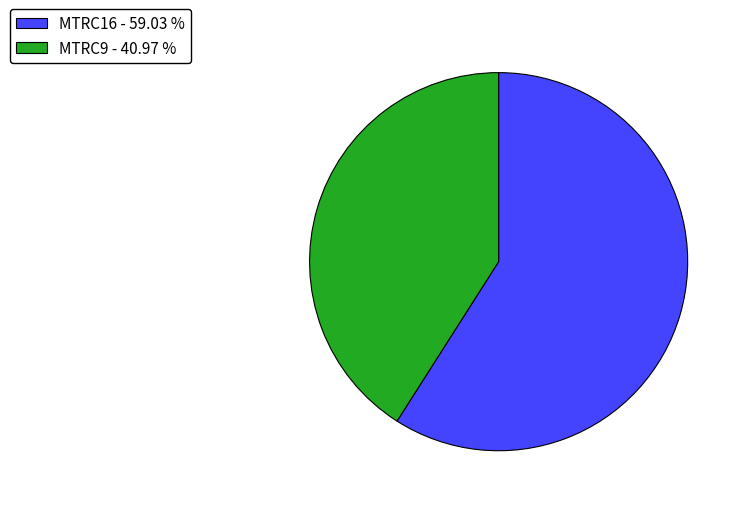

Which has a higher value, MTRC16 or MTRC9?

MTRC16